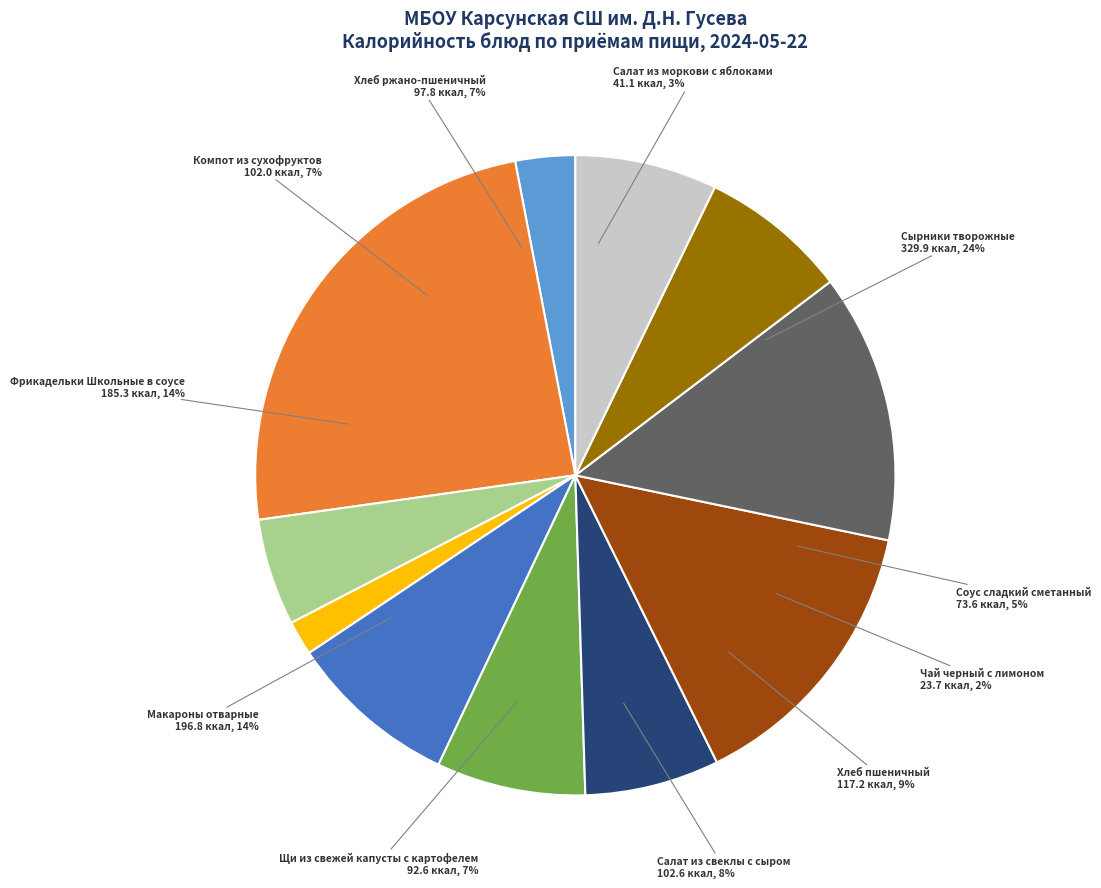

Between Щи из свежей капусты с картофелем and Компот из сухофруктов, which is larger?

Компот из сухофруктов